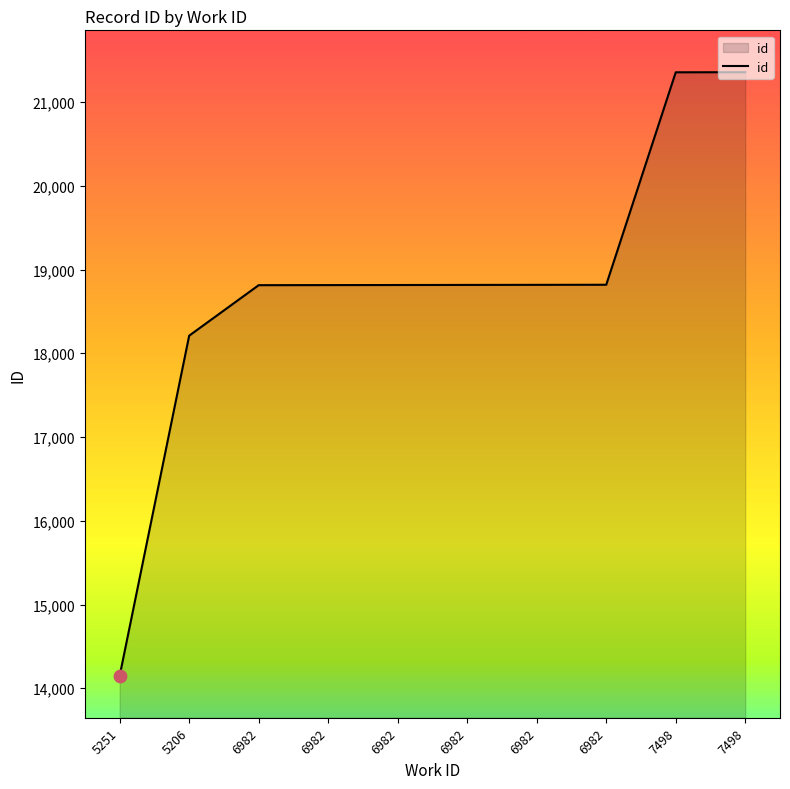

Does the chart have visible grid lines?

No